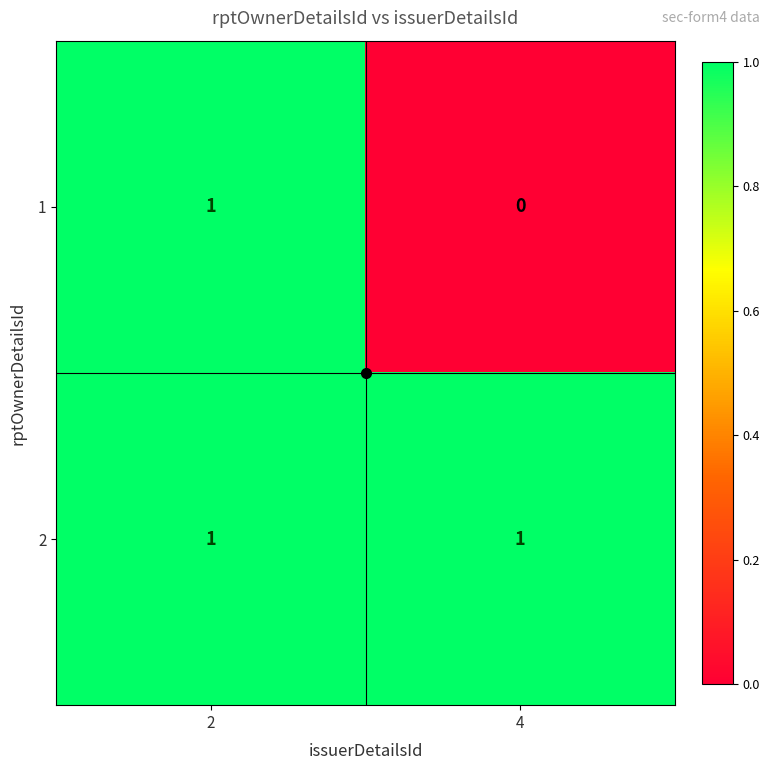

The value of 1 at 2 is 2. True or false?

False